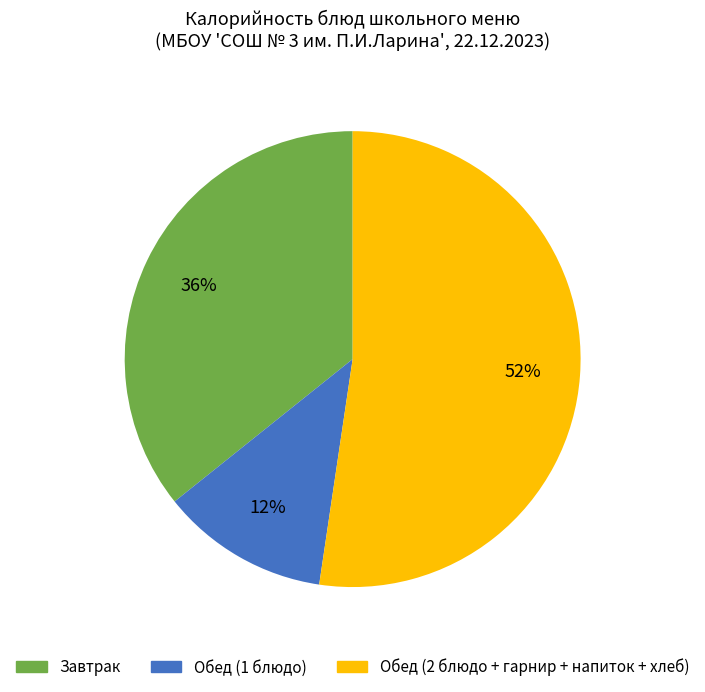

To the nearest percent, what is the average slice percentage?

33%